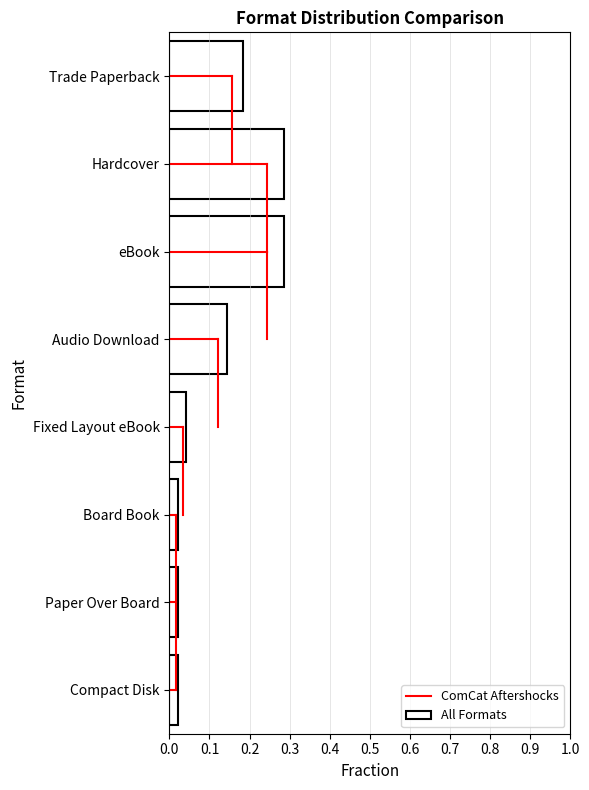

What is the sum of all values?

1.0